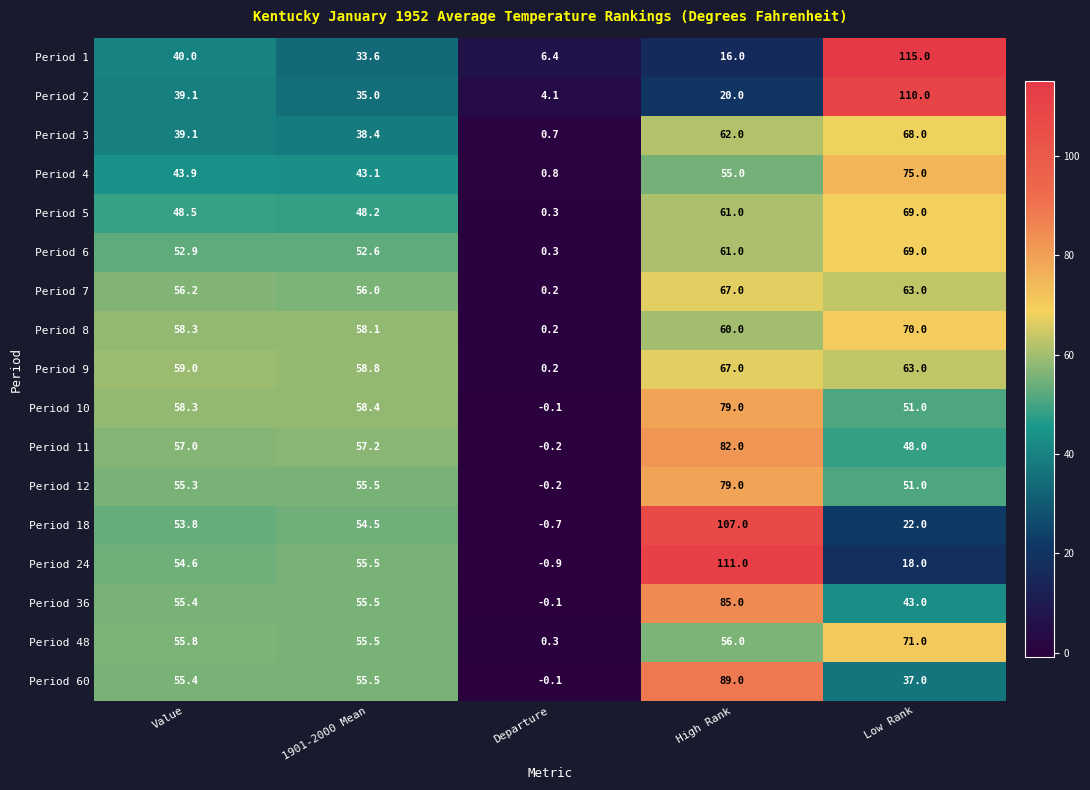

Read the Period 6 value at Low Rank.

69.0